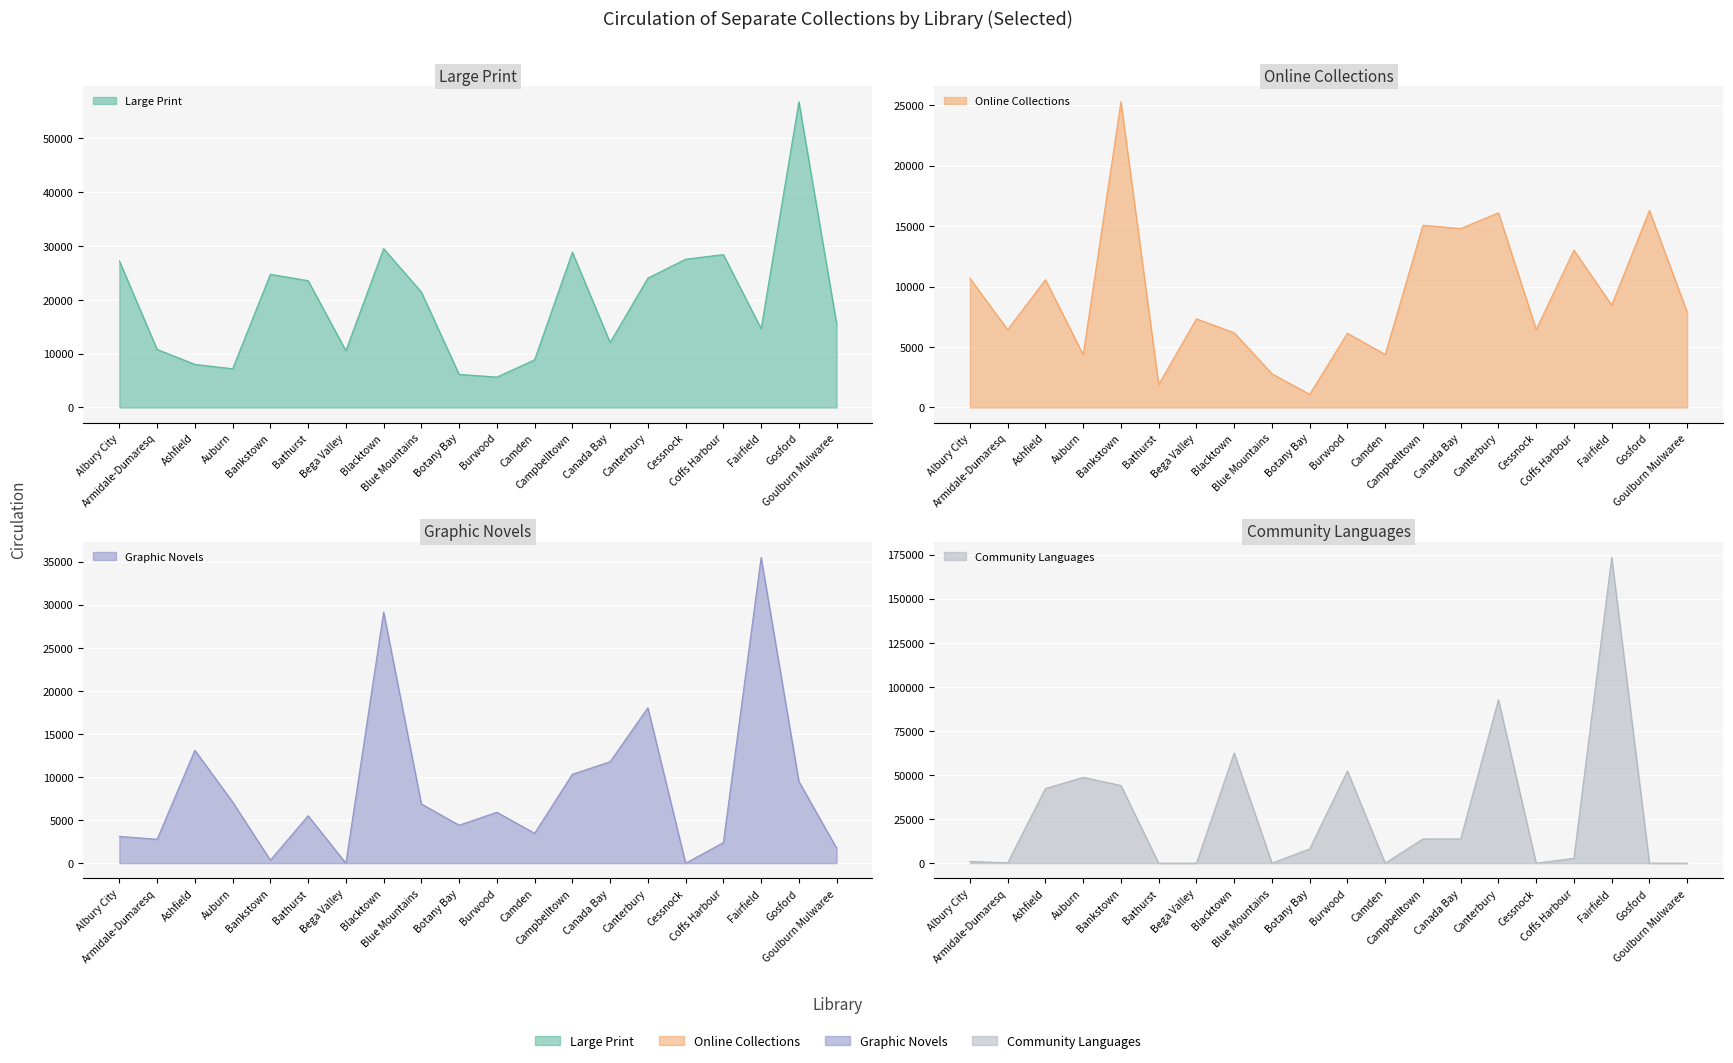

Does the chart display data point markers on the line(s)?

No